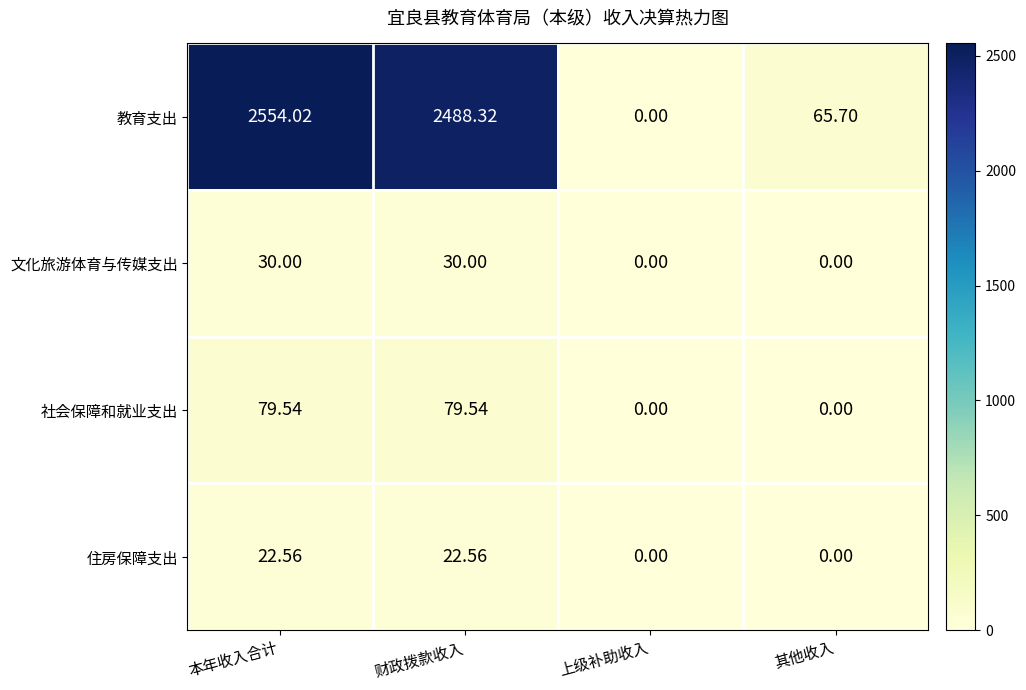

Between 本年收入合计 and 上级补助收入, which series saw the biggest shift?

教育支出